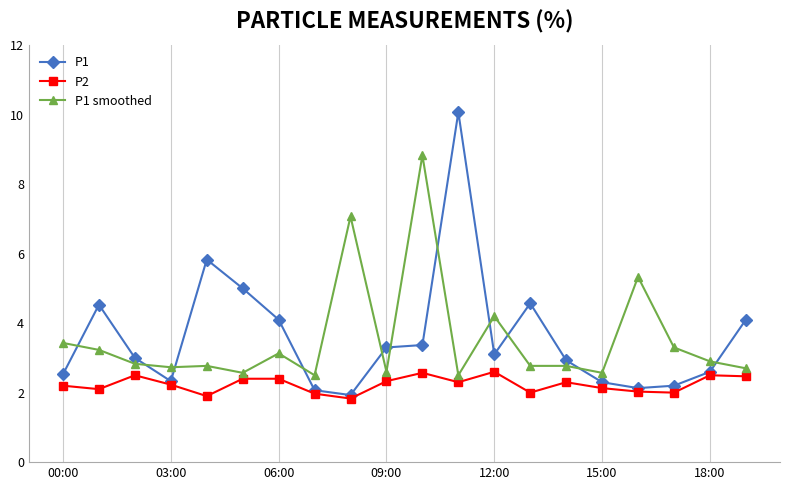

Rank the series by their maximum value, from highest to lowest.

P1, P1 smoothed, P2